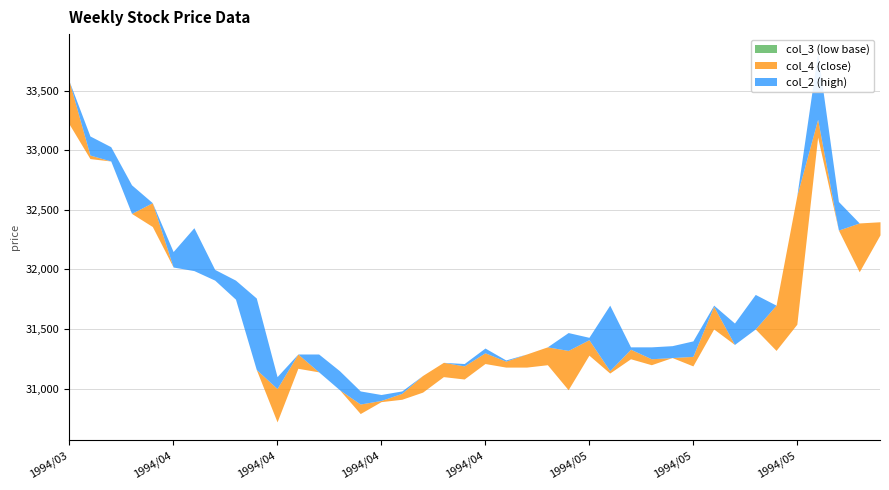

Rank the categories by col_3 value from highest to lowest.

1994/03/29, 1994/05/24, 1994/03/30, 1994/03/31, 1994/04/01, 1994/04/04, 1994/05/25, 1994/05/27, 1994/04/05, 1994/04/06, 1994/05/26, 1994/04/07, 1994/04/08, 1994/05/23, 1994/05/17, 1994/05/19, 1994/05/18, 1994/05/20, 1994/05/09, 1994/05/13, 1994/05/11, 1994/04/26, 1994/05/02, 1994/05/12, 1994/05/16, 1994/04/27, 1994/04/28, 1994/04/13, 1994/04/11, 1994/04/14, 1994/05/10, 1994/04/22, 1994/04/25, 1994/04/15, 1994/05/06, 1994/04/21, 1994/04/20, 1994/04/19, 1994/04/18, 1994/04/12